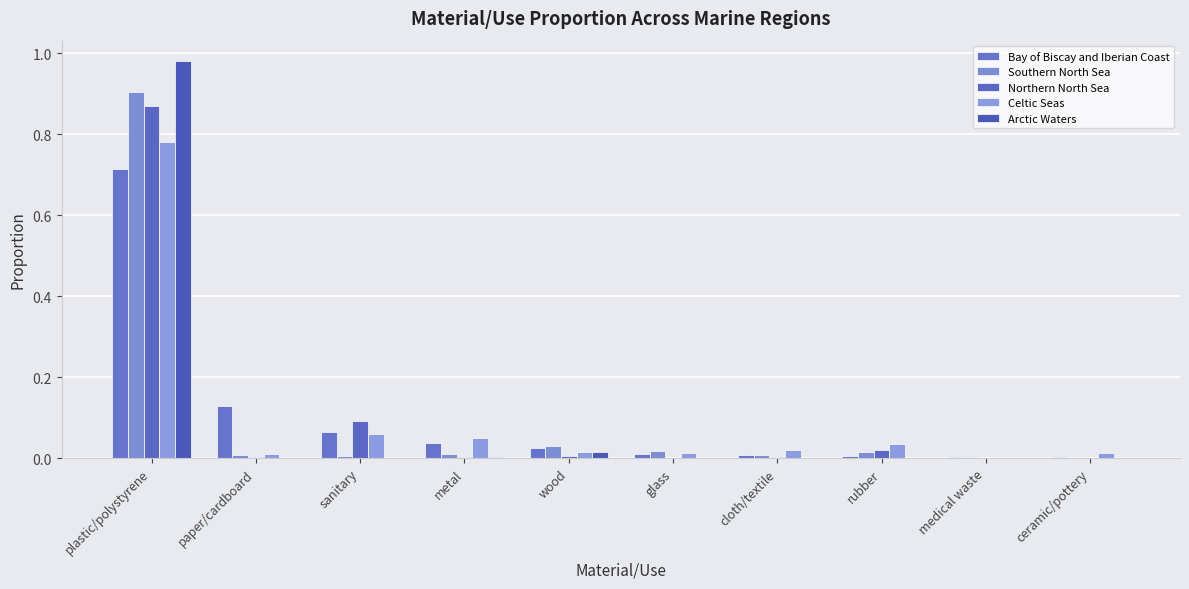

Is the value of Celtic Seas at plastic/polystyrene greater than the value of Northern North Sea at glass?

Yes